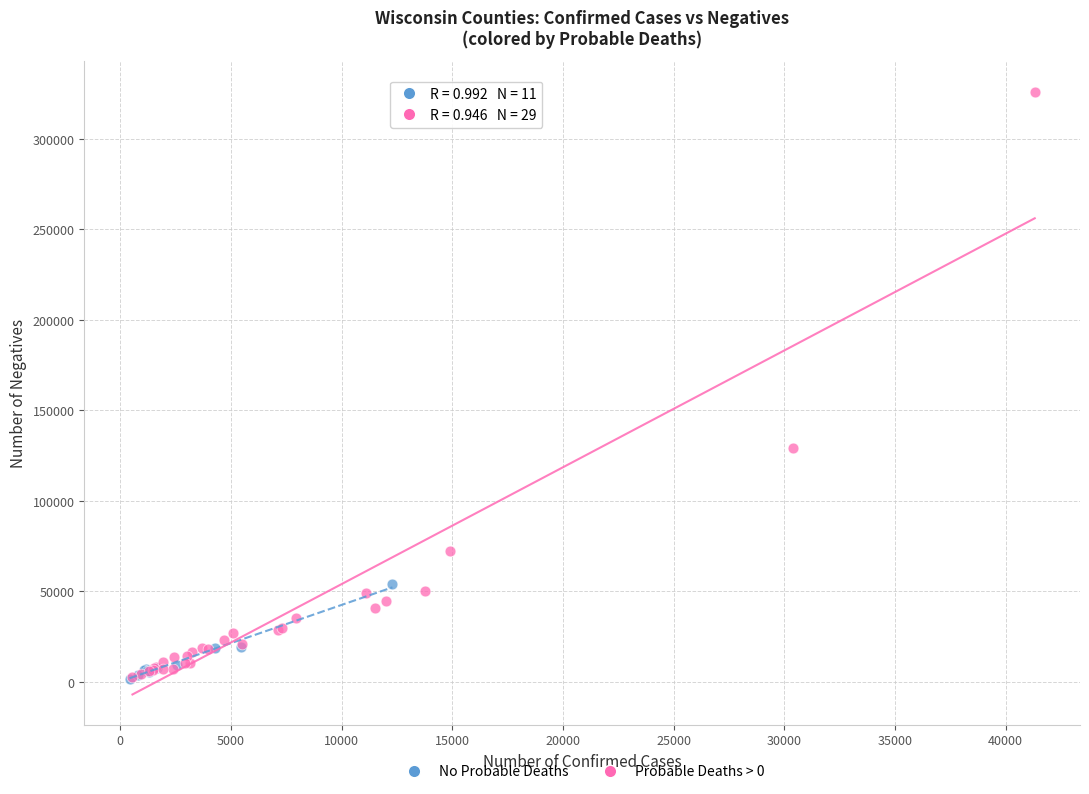

Which series has the widest spread of Y values?

Probable Deaths > 0